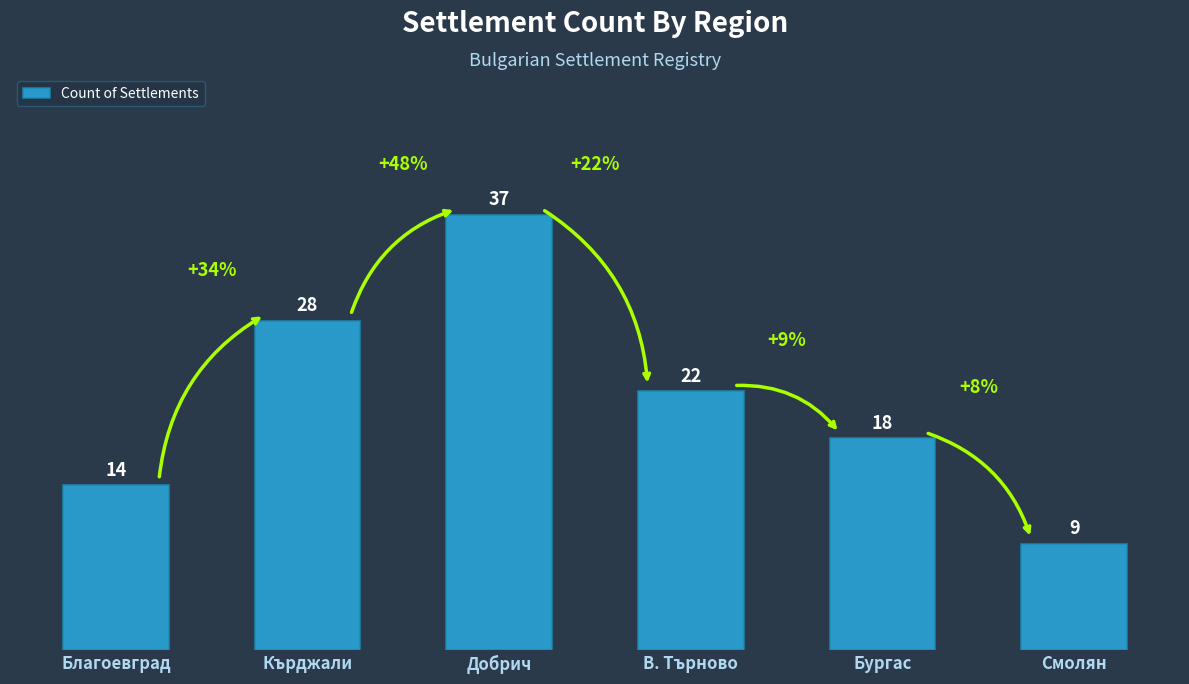

How many values are below 22?

3